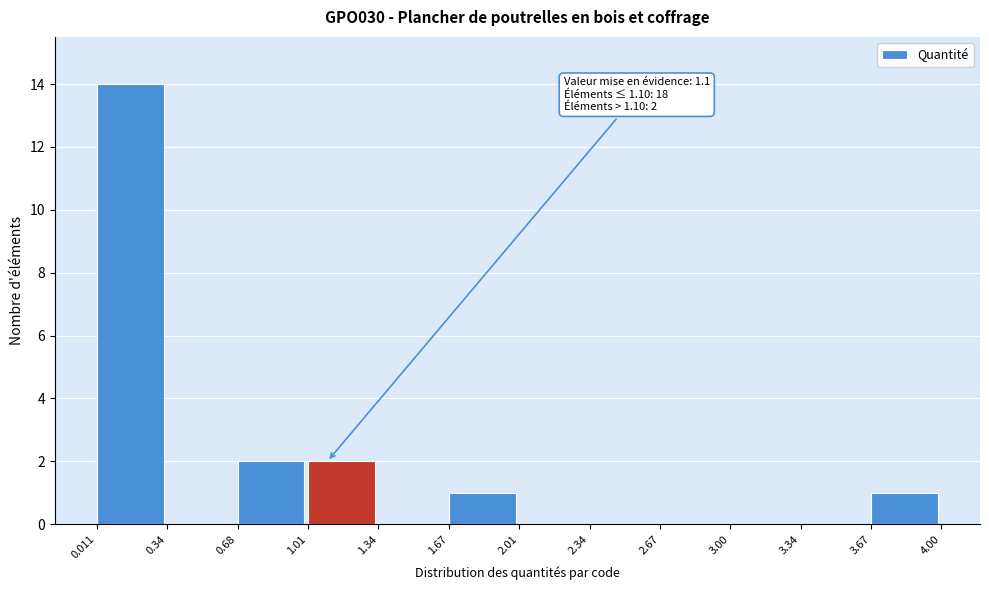

Over which range of the x-axis is the bar tallest?

0.011 to 0.34